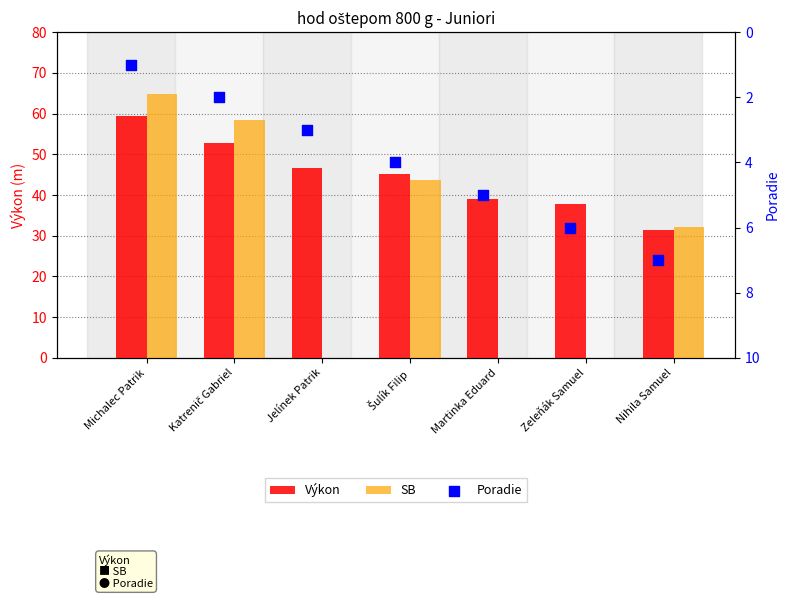

At which category is the sum across all series the highest?

Michalec Patrik